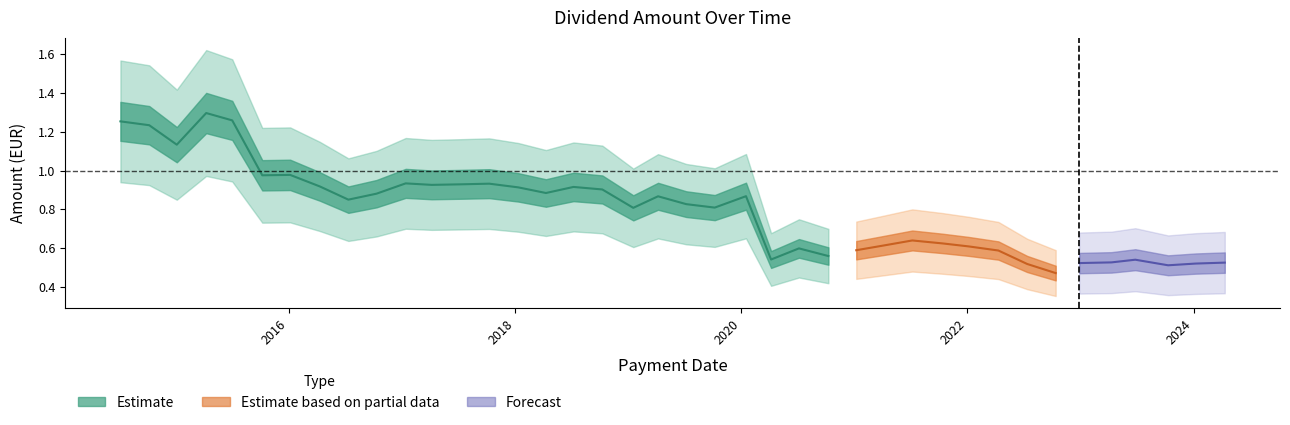

List the labels in order of value, largest first.

2015-04-10, 2015-07-03, 2014-07-07, 2014-10-08, 2015-01-05, 2016-01-06, 2015-10-08, 2017-01-13, 2017-10-10, 2017-07-07, 2017-04-07, 2016-04-11, 2018-07-09, 2018-01-12, 2018-10-10, 2018-04-11, 2016-10-11, 2020-01-17, 2019-04-08, 2016-07-12, 2019-07-08, 2019-10-08, 2019-01-18, 2021-07-07, 2021-10-13, 2021-04-07, 2022-01-05, 2020-07-06, 2021-01-07, 2022-04-11, 2020-10-09, 2020-04-07, 2023-06-27, 2023-04-11, 2024-04-11, 2022-12-28, 2024-01-08, 2022-07-13, 2023-10-11, 2022-10-13